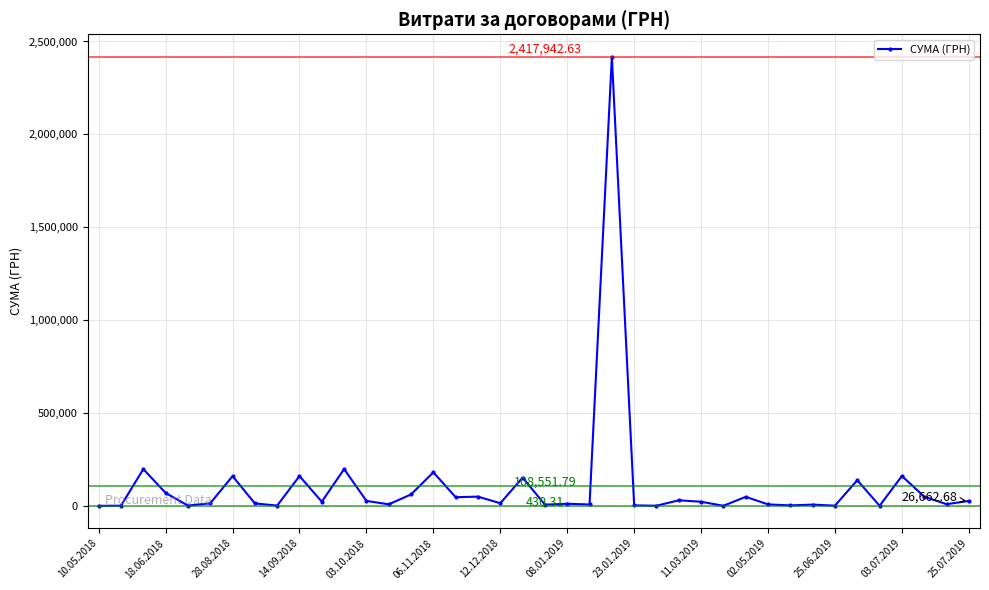

What is the difference between the maximum and second lowest values?

2417295.6